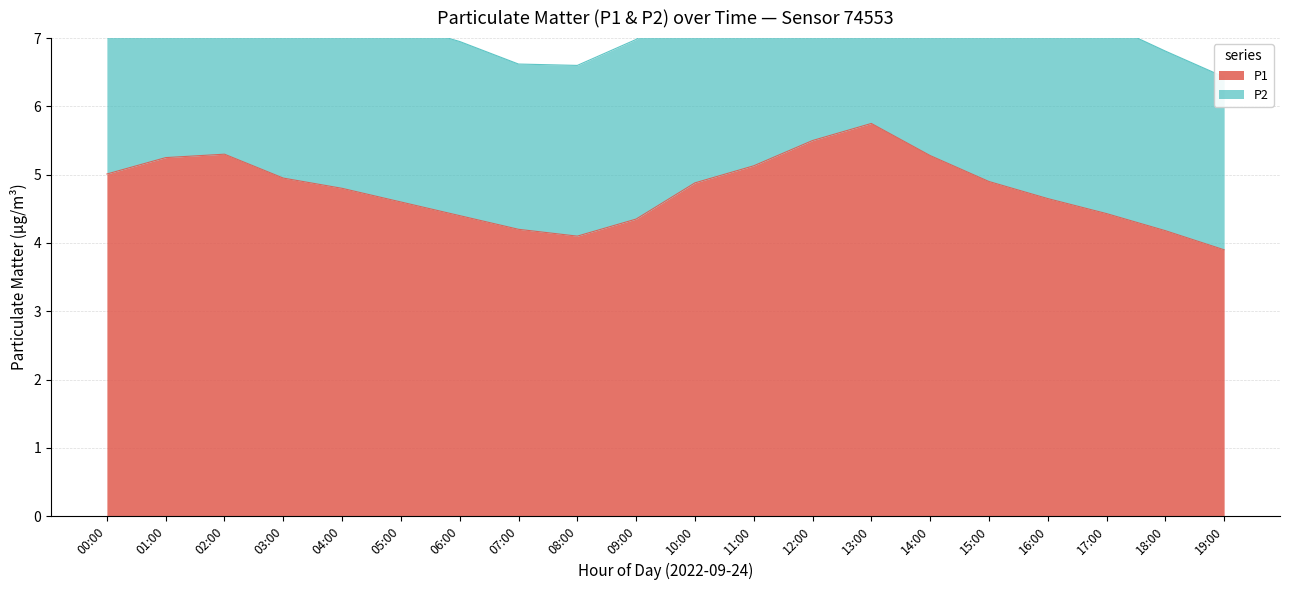

Is it true that the value at 05:00 is 4.6?

True